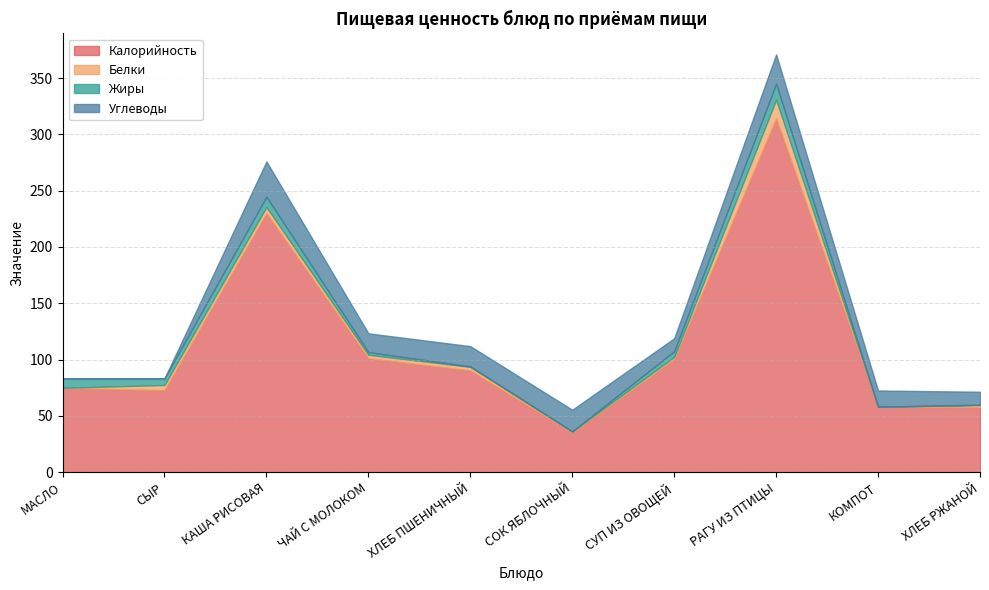

What is the value of the Жиры point at the 3rd from the left?

9.1